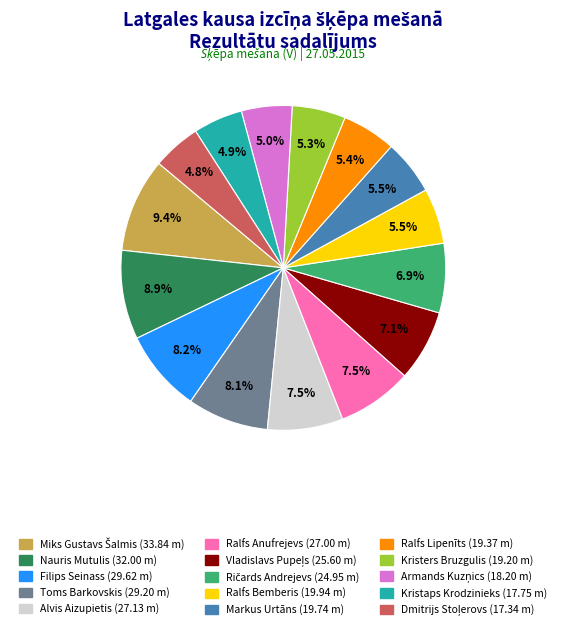

Does any single category account for the majority?

No